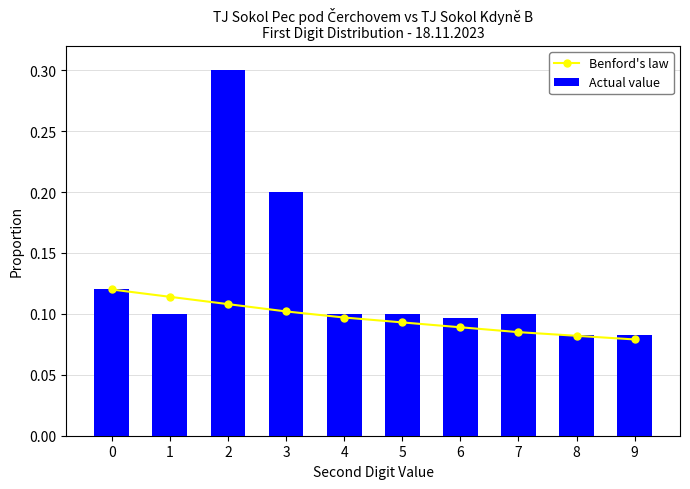

Is it true that Actual value equals 0.2 at 3?

True